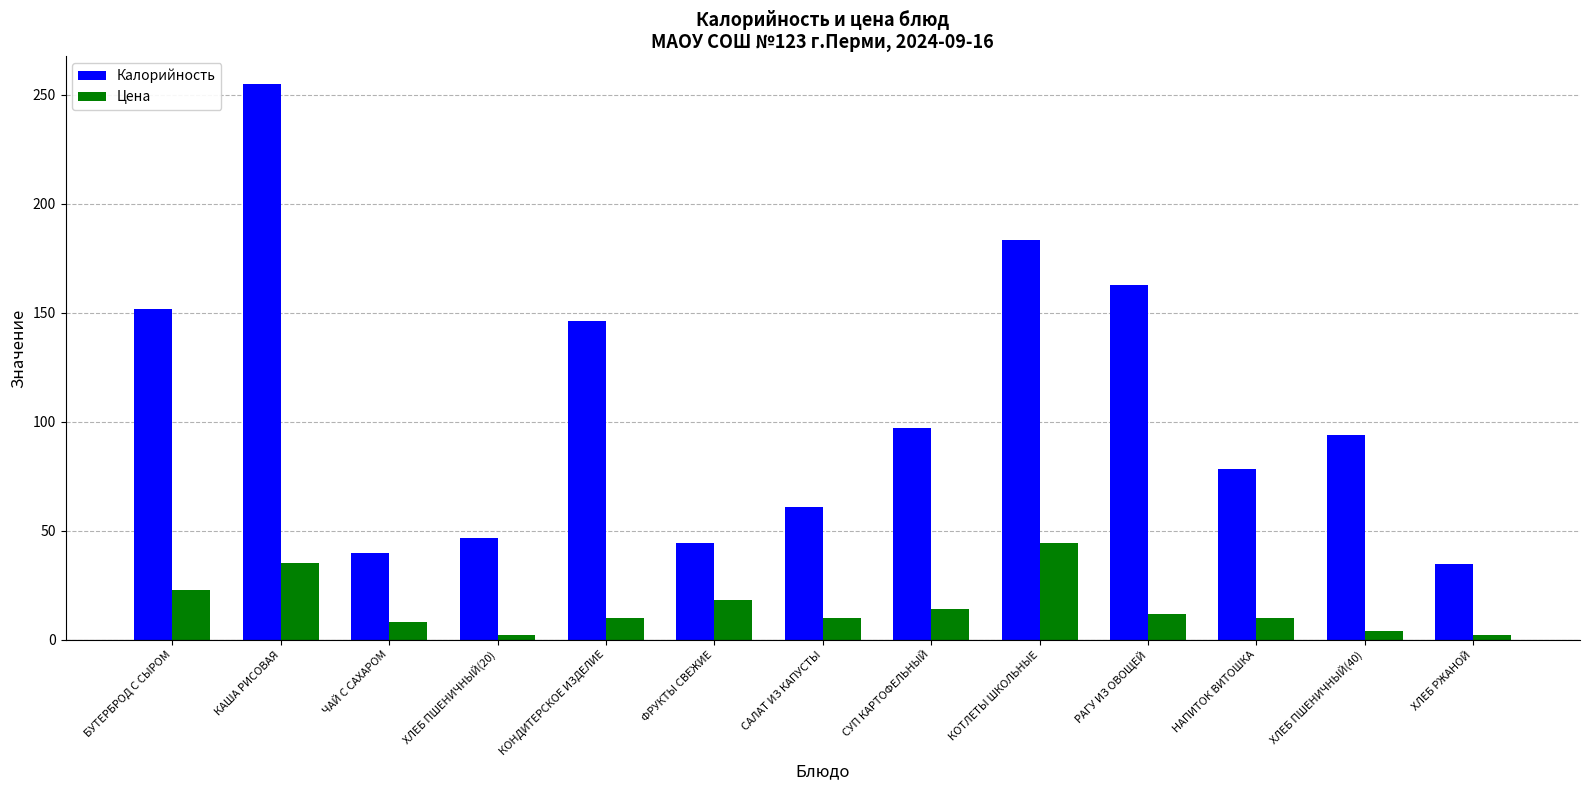

How many bars are there in each group?

2